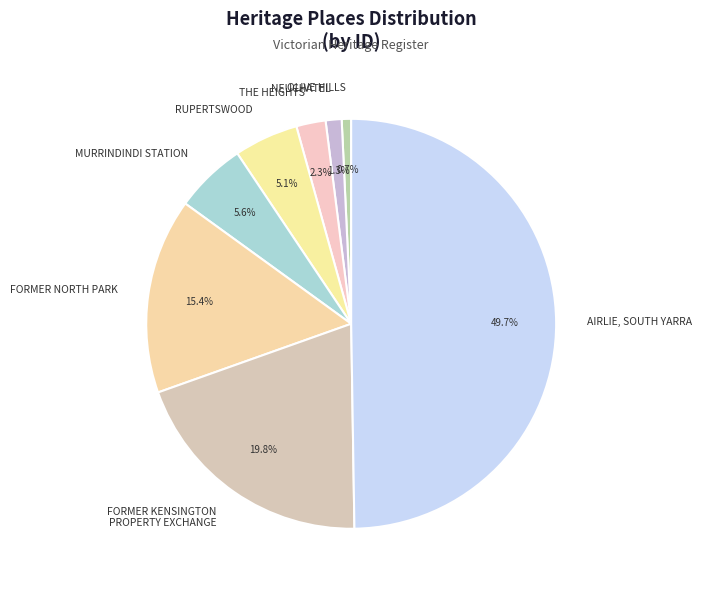

How many slices are in this pie chart?

8